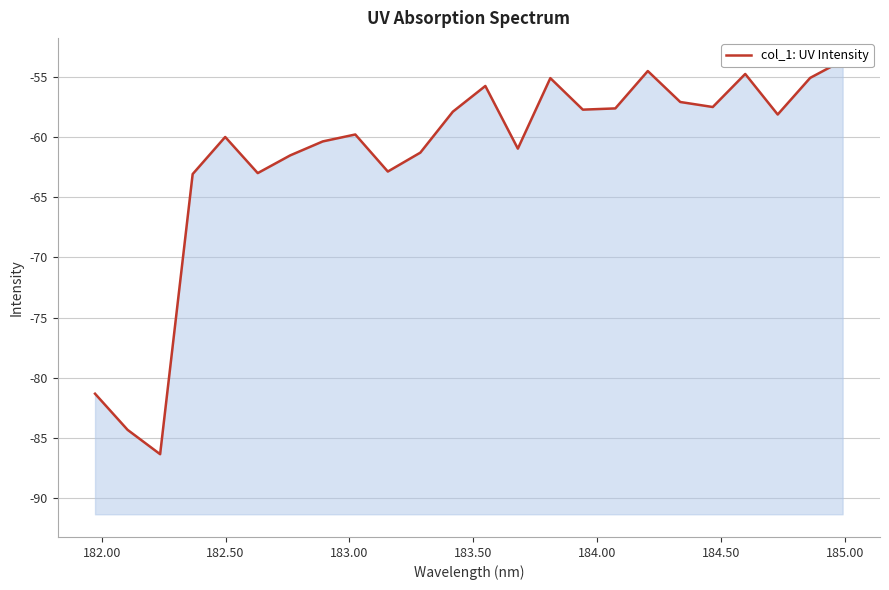

What is the value of the 1st point from the left?

-81.3